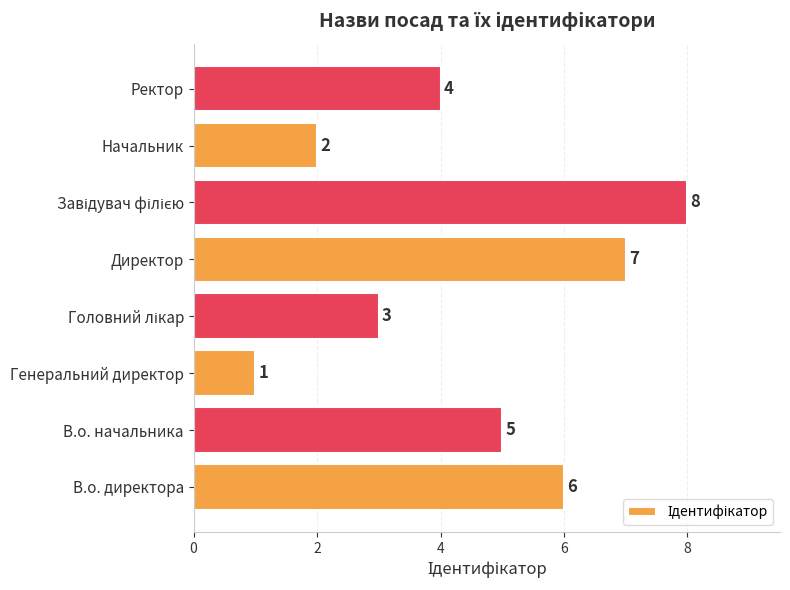

The value at В.о. начальника is 7. True or false?

False